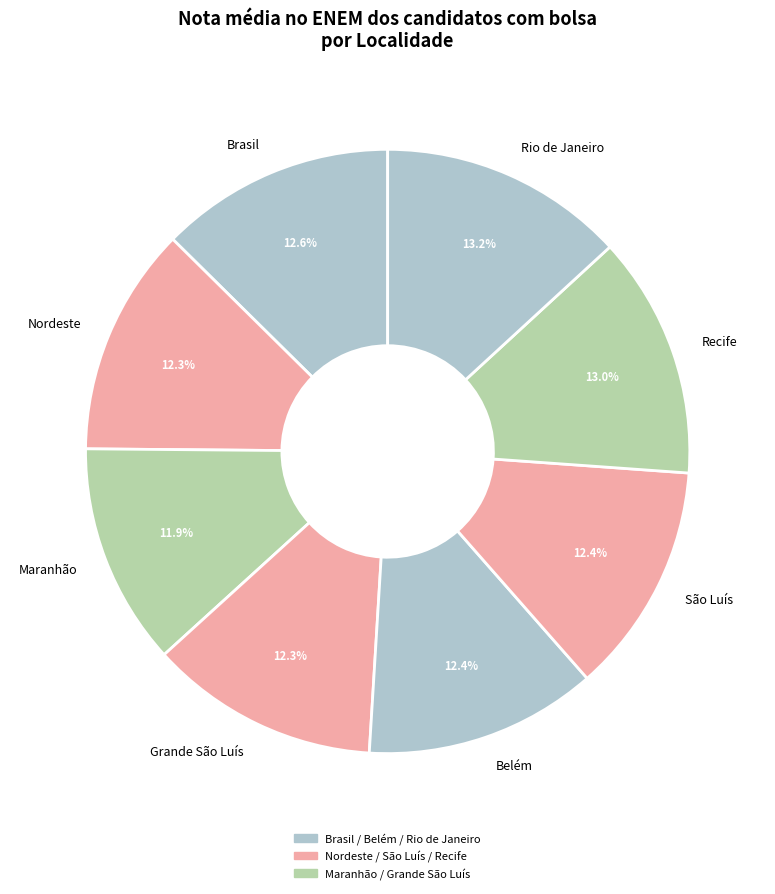

Is the sum of Maranhão and Recife greater than half?

No